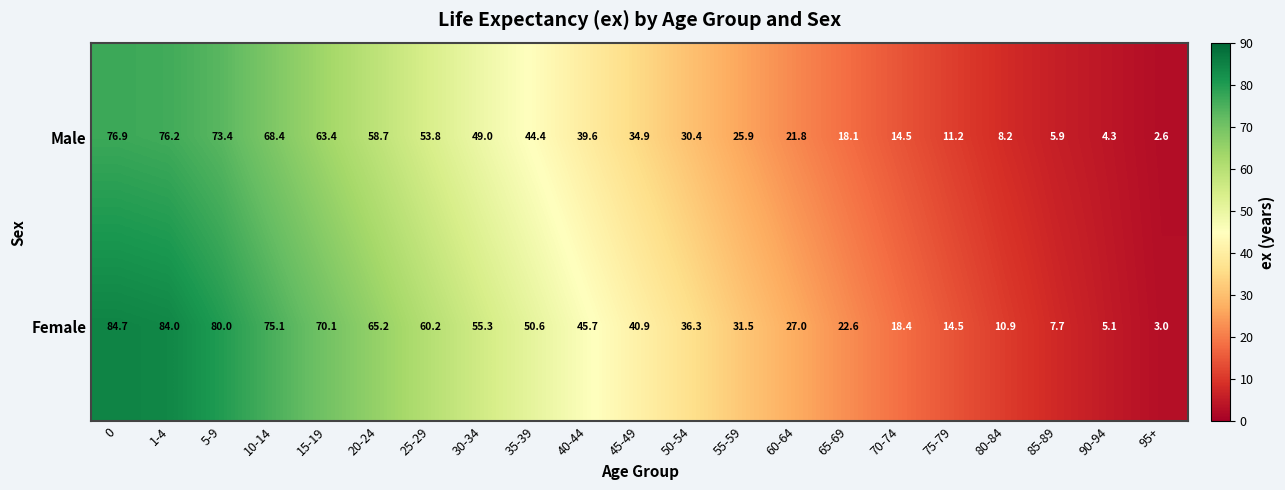

What is the average value of the Male series?

37.2